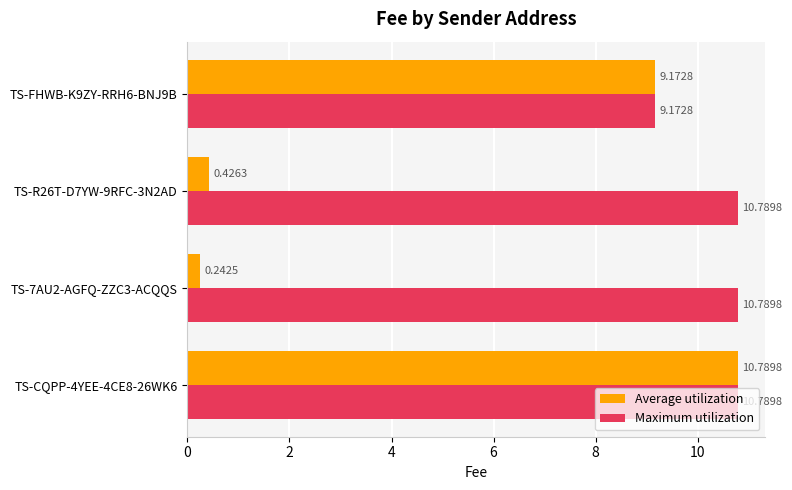

Count the number of data series in this chart.

2